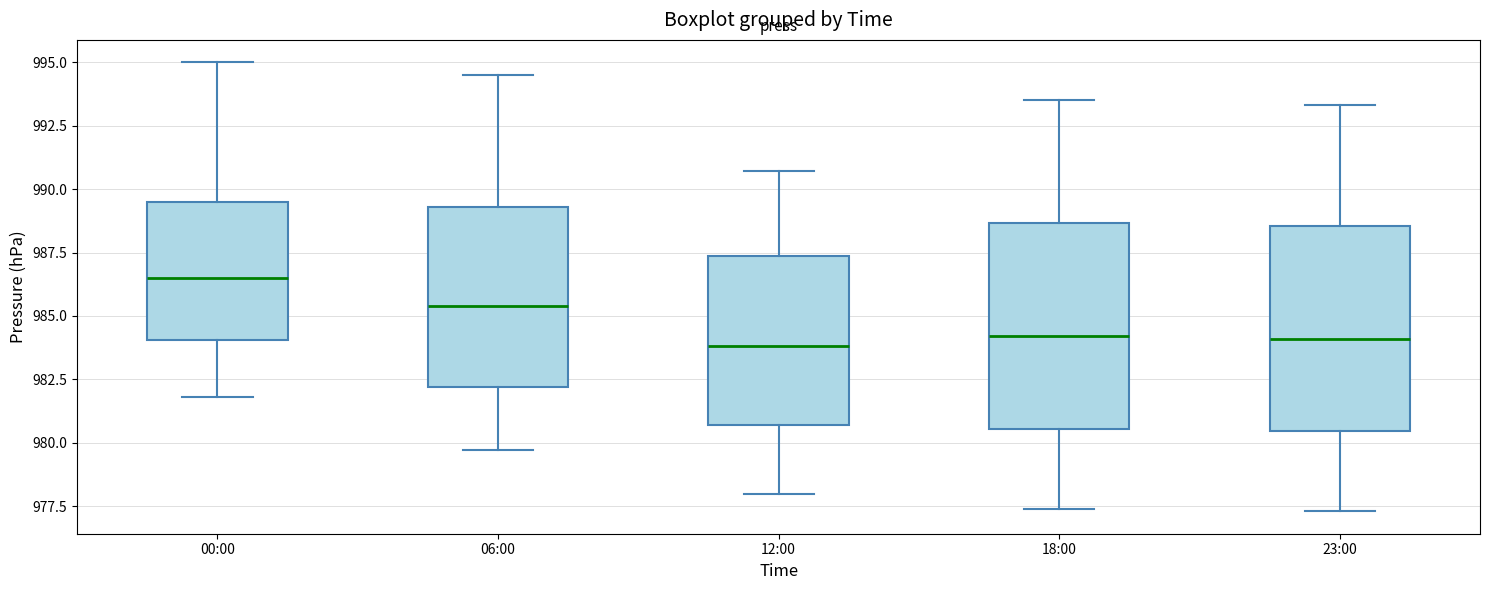

Reading left to right, transcribe this box plot: for each box, give where its median line is, the range the box spans, and where its two whiskers end, as read against the y-axis. The values are not printed on the chart, so give them approximately, as read against the axis.

00:00: median 986.5, box 984.0 to 989.5, whiskers 982.0 to 995.0
06:00: median 985.5, box 982.0 to 989.5, whiskers 979.5 to 994.5
12:00: median 984.0, box 980.5 to 987.5, whiskers 978.0 to 990.5
18:00: median 984.0, box 980.5 to 988.5, whiskers 977.5 to 993.5
23:00: median 984.0, box 980.5 to 988.5, whiskers 977.5 to 993.5